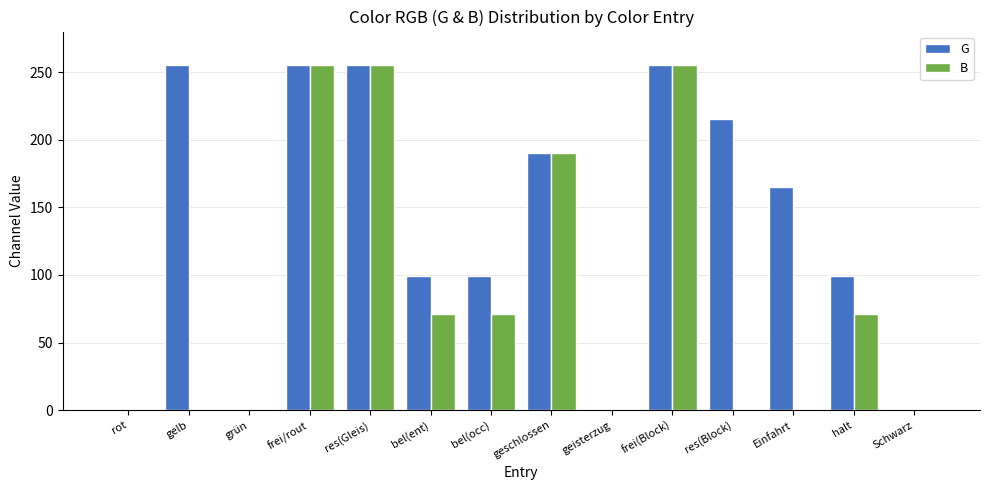

Is the value of G at gelb greater than the value of B at bel(ent)?

Yes